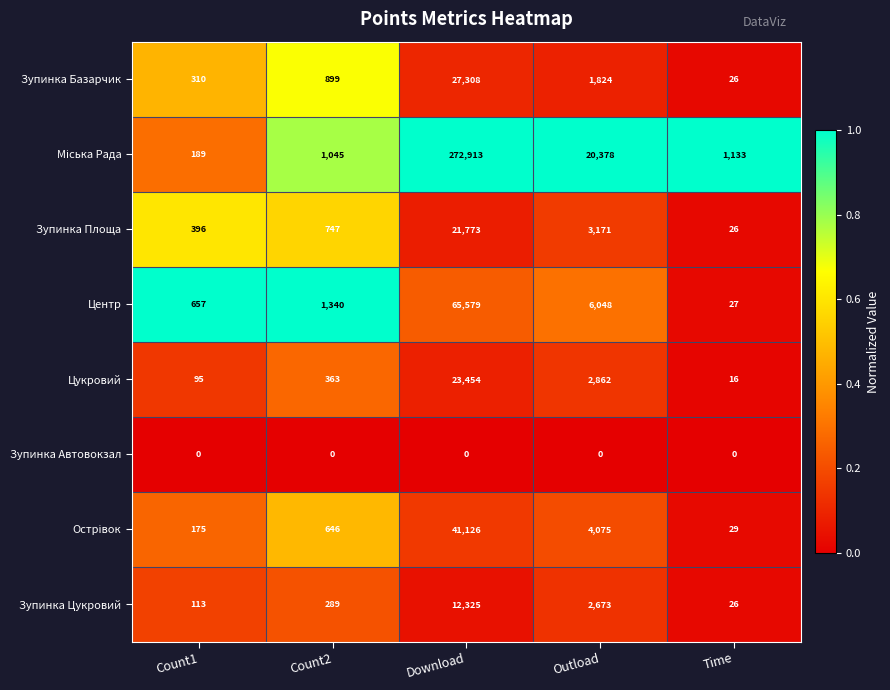

At which category is the sum across all series the highest?

Download